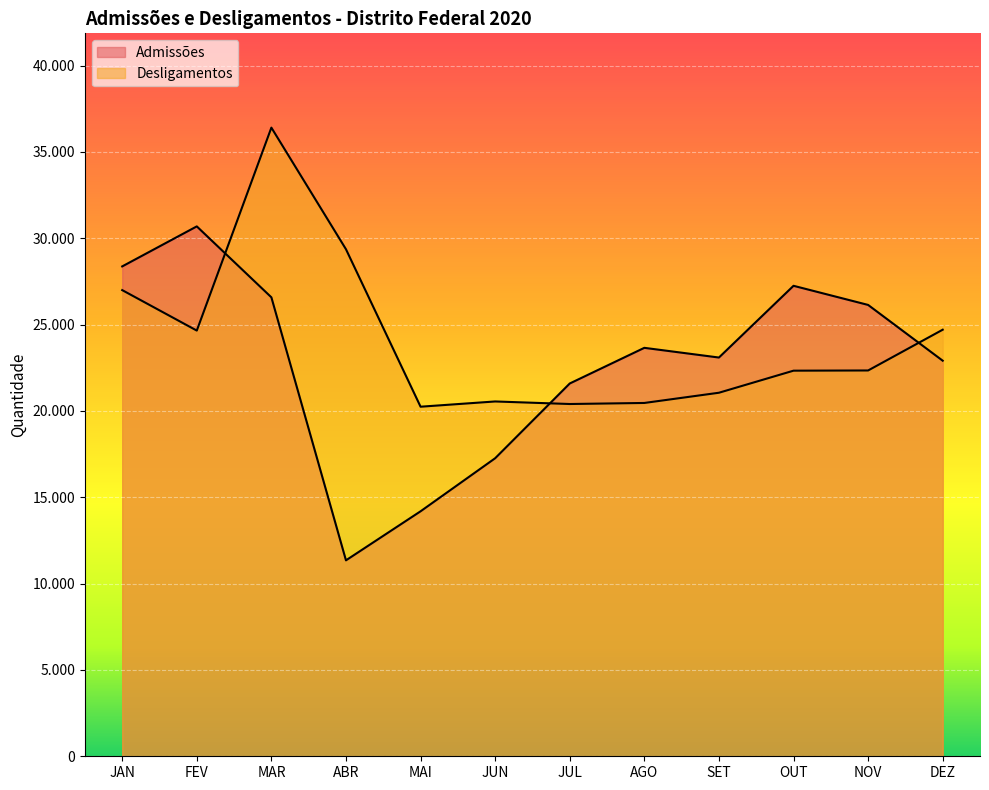

Which series has the largest total across all categories?

Desligamentos